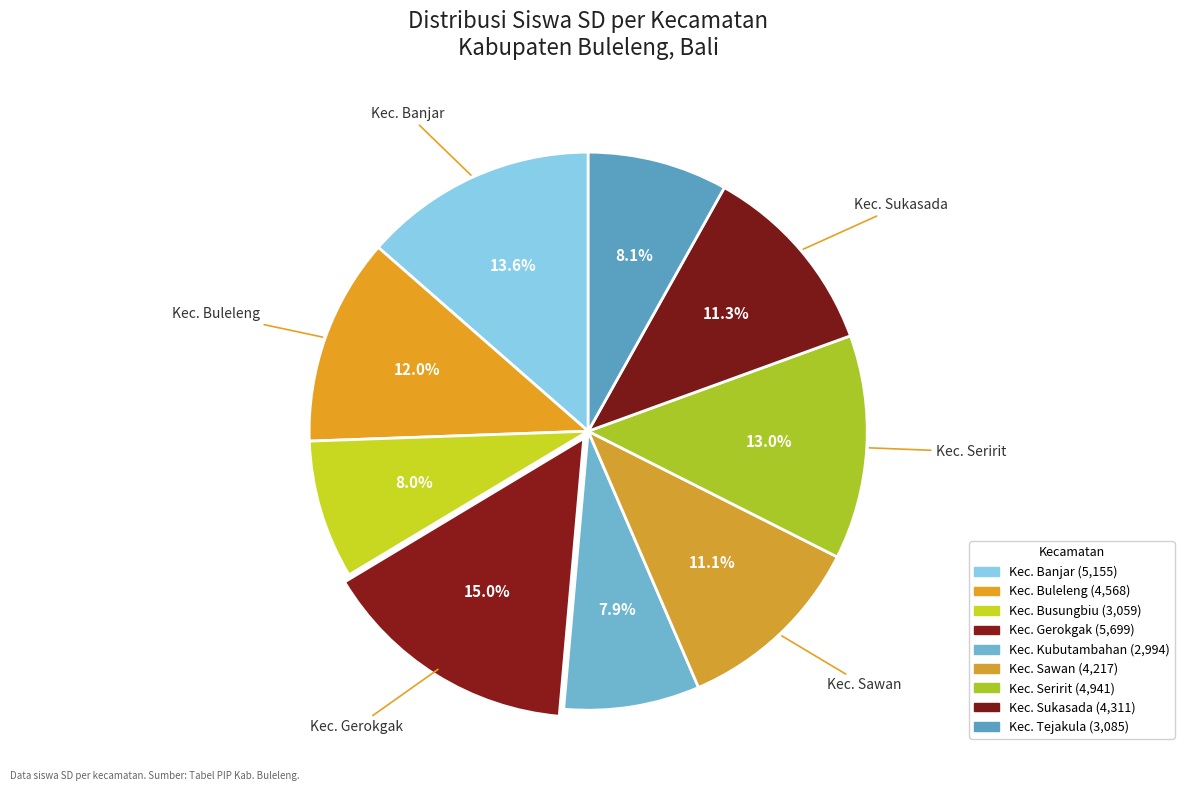

Rank the categories by value from highest to lowest.

Kec. Gerokgak, Kec. Banjar, Kec. Seririt, Kec. Buleleng, Kec. Sukasada, Kec. Sawan, Kec. Tejakula, Kec. Busungbiu, Kec. Kubutambahan